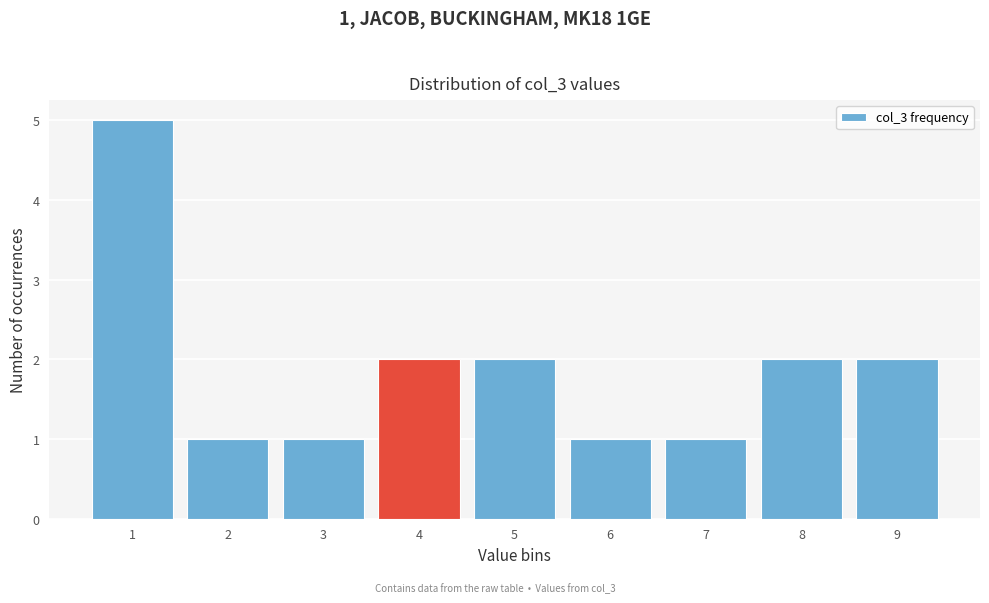

Over which range of the x-axis is the bar tallest?

0.5 to 1.5